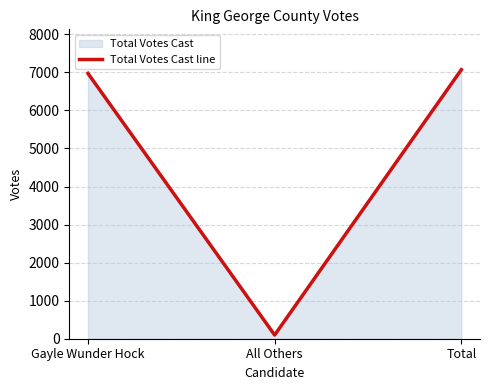

What is the difference between the maximum and second lowest values?

97